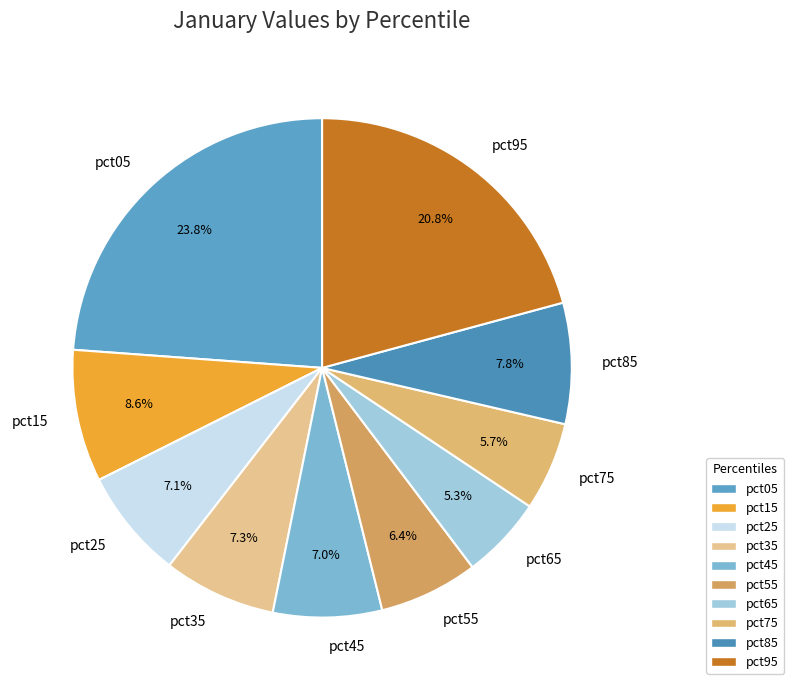

True or false: pct05 accounts for 24% of the total.

True